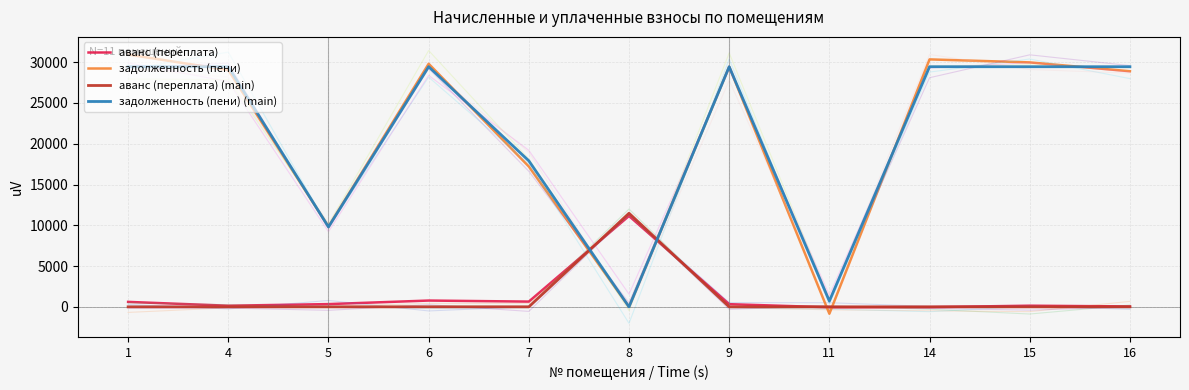

Count the number of data series in this chart.

4